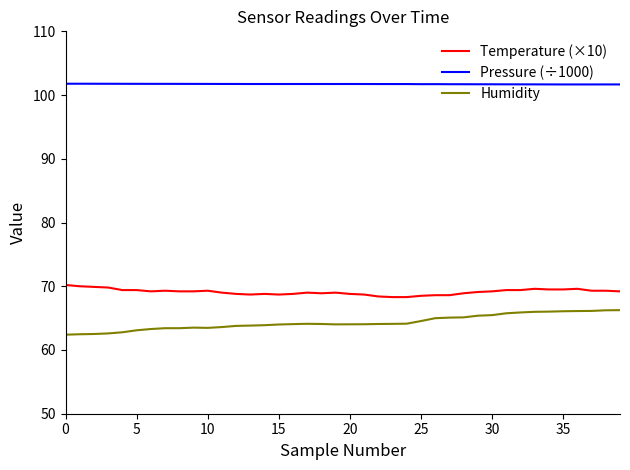

Which series has the largest total across all categories?

Pressure (÷1000)